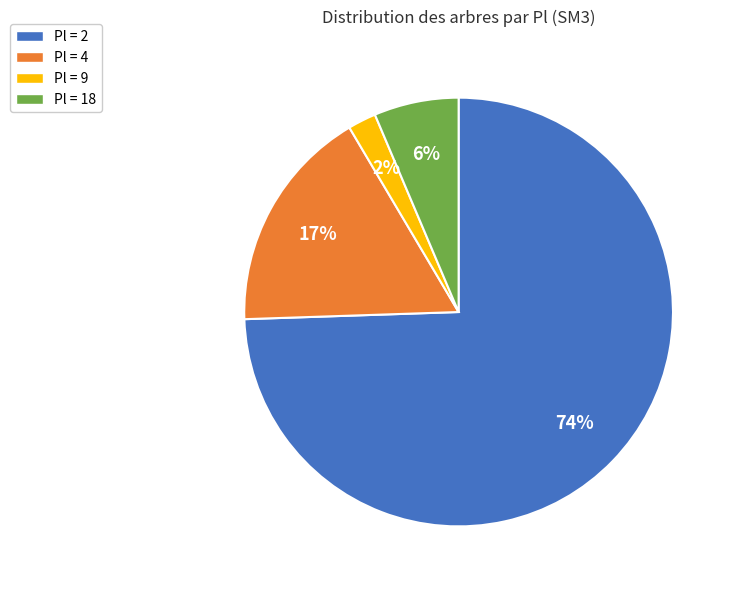

Which has a higher value, Pl = 18 or Pl = 2?

Pl = 2